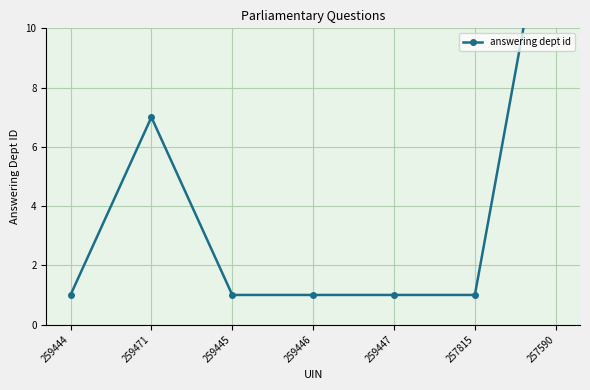

Count the values in the range 1 to 7.

6